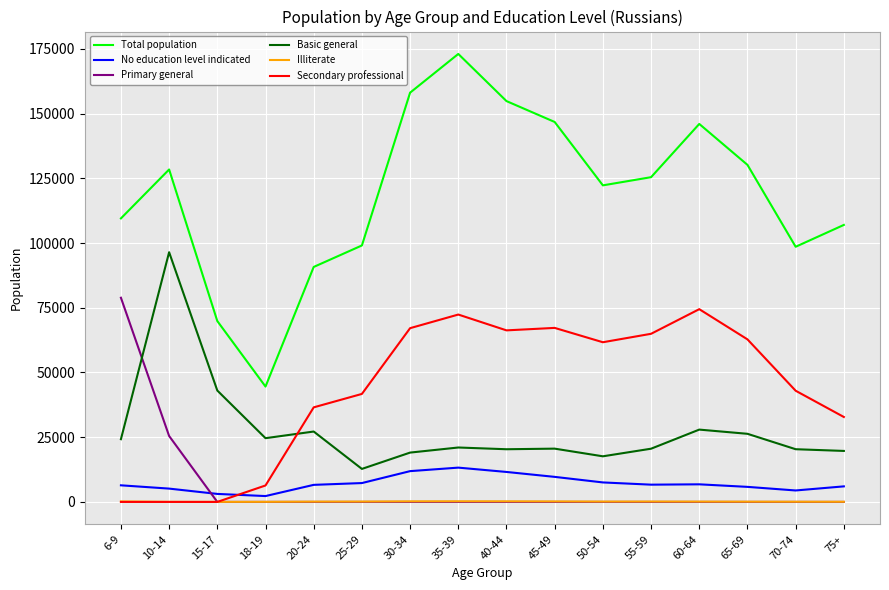

Where is the first local maximum for Total population?

10-14